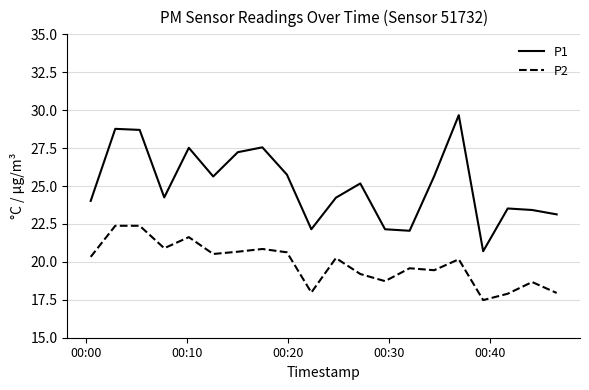

What is the smallest value displayed?

17.5